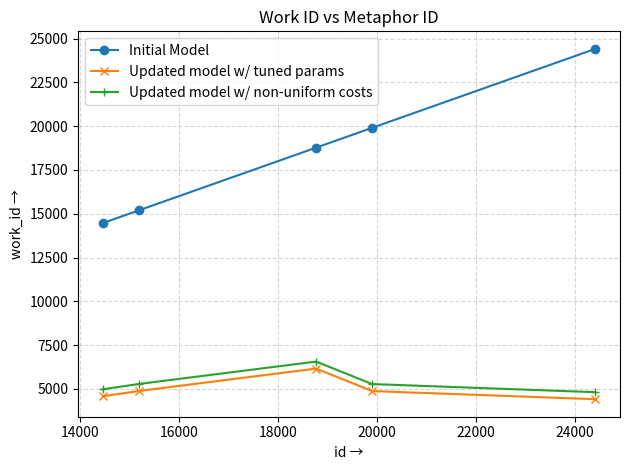

True or false: Updated model w/ non-uniform costs has more than 2 interior local peaks.

False